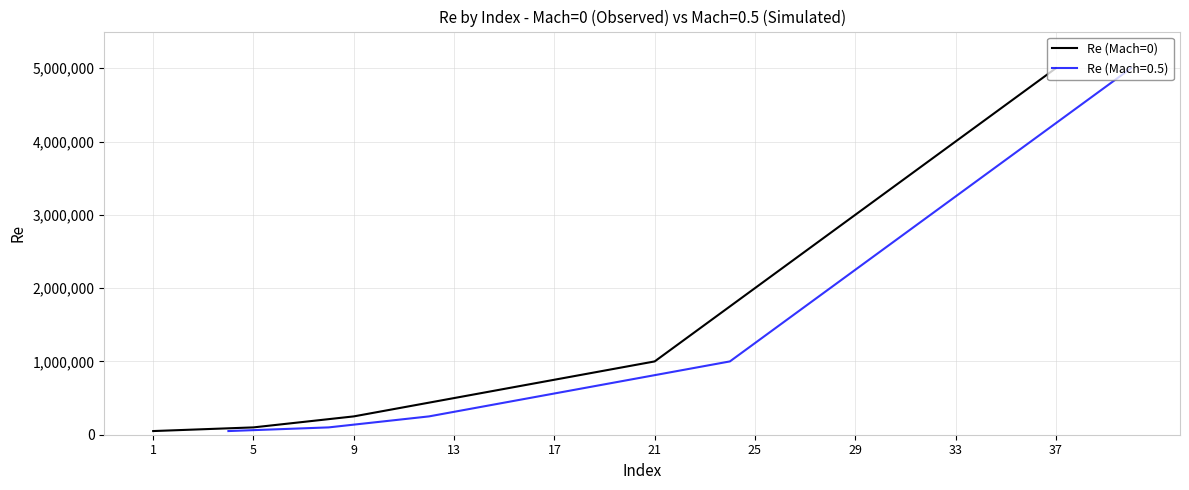

What is the value of the 3rd point from the left?

250000